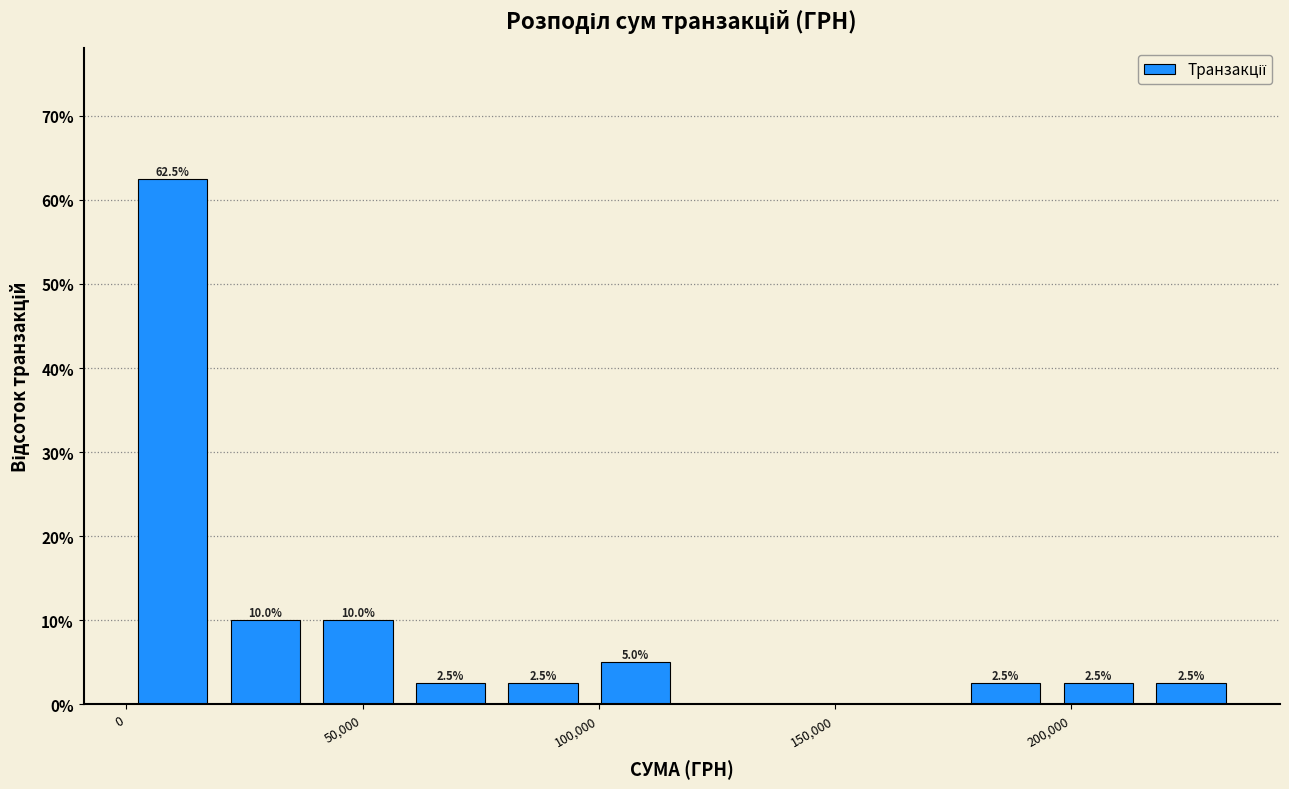

Around what value on the x-axis is the tallest bar? Give the approximate position of its centre, as read against the axis.

10000